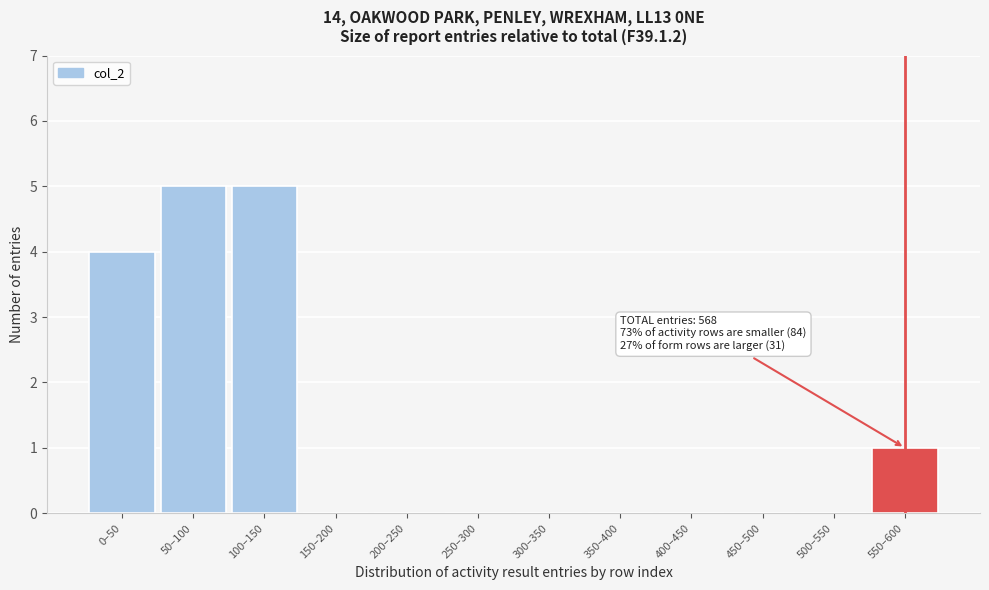

Reading right to left, extract all data points from this chart.

550–600=1	500–550=0	450–500=0	400–450=0	350–400=0	300–350=0	250–300=0	200–250=0	150–200=0	100–150=5	50–100=5	0–50=4